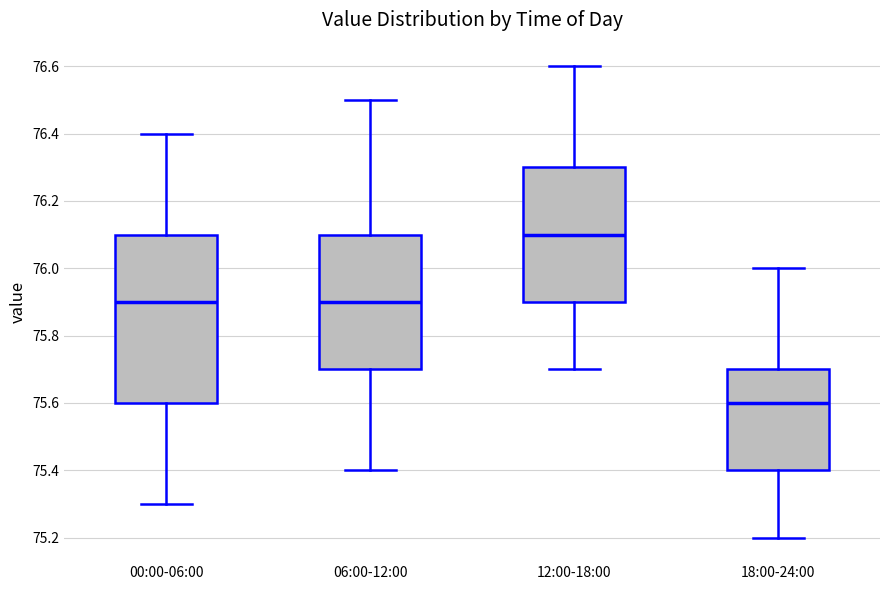

Comparing the boxes themselves (not the whiskers), which one is the tallest?

00:00-06:00